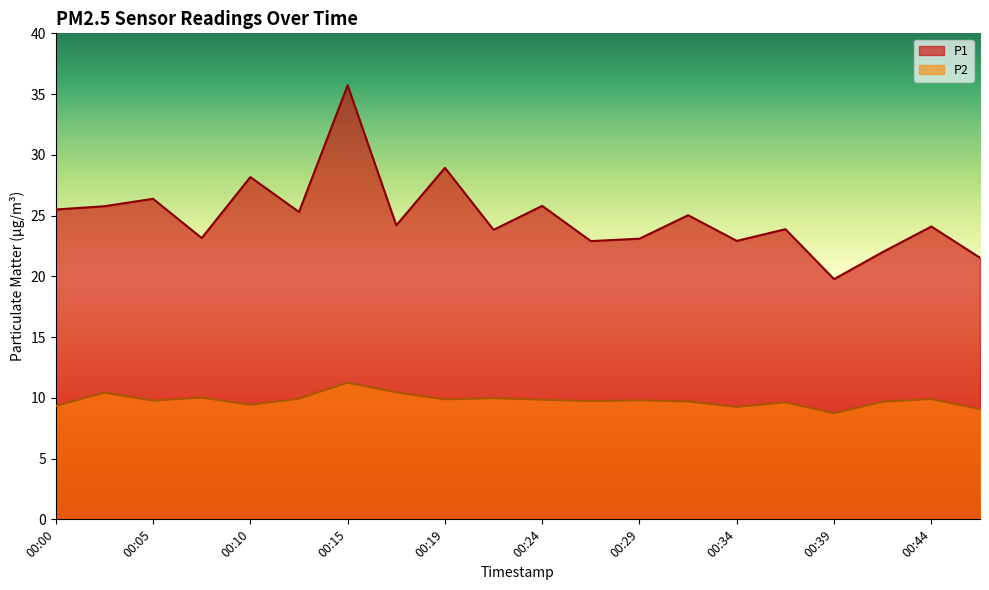

True or false: P1 and P2 intersect in this chart.

False